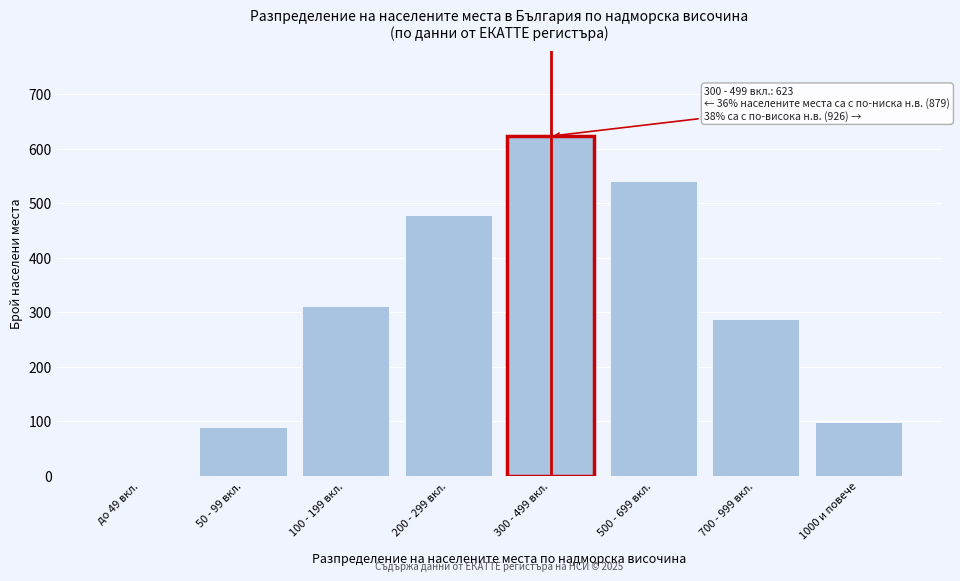

Reading right to left, what are all the values shown in this chart?

1000 и повече=98	700 - 999 вкл.=287	500 - 699 вкл.=541	300 - 499 вкл.=623	200 - 299 вкл.=478	100 - 199 вкл.=312	50 - 99 вкл.=89	до 49 вкл.=0